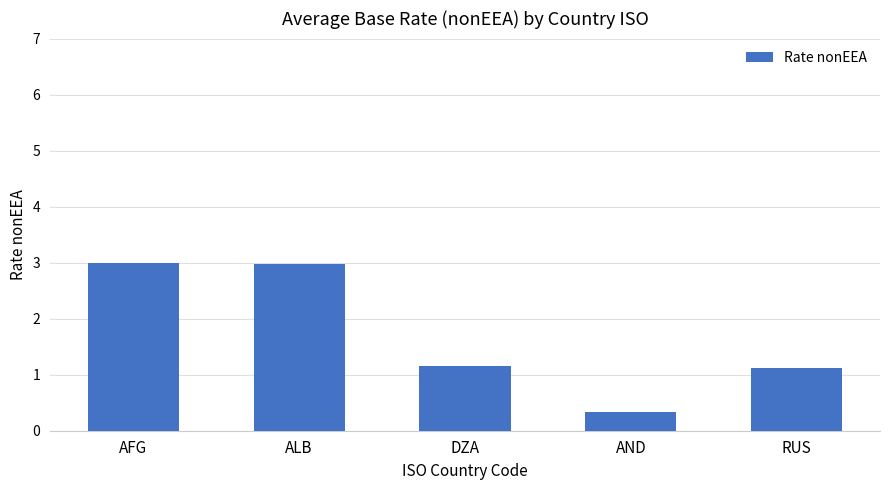

How many distinct data groups are displayed?

1